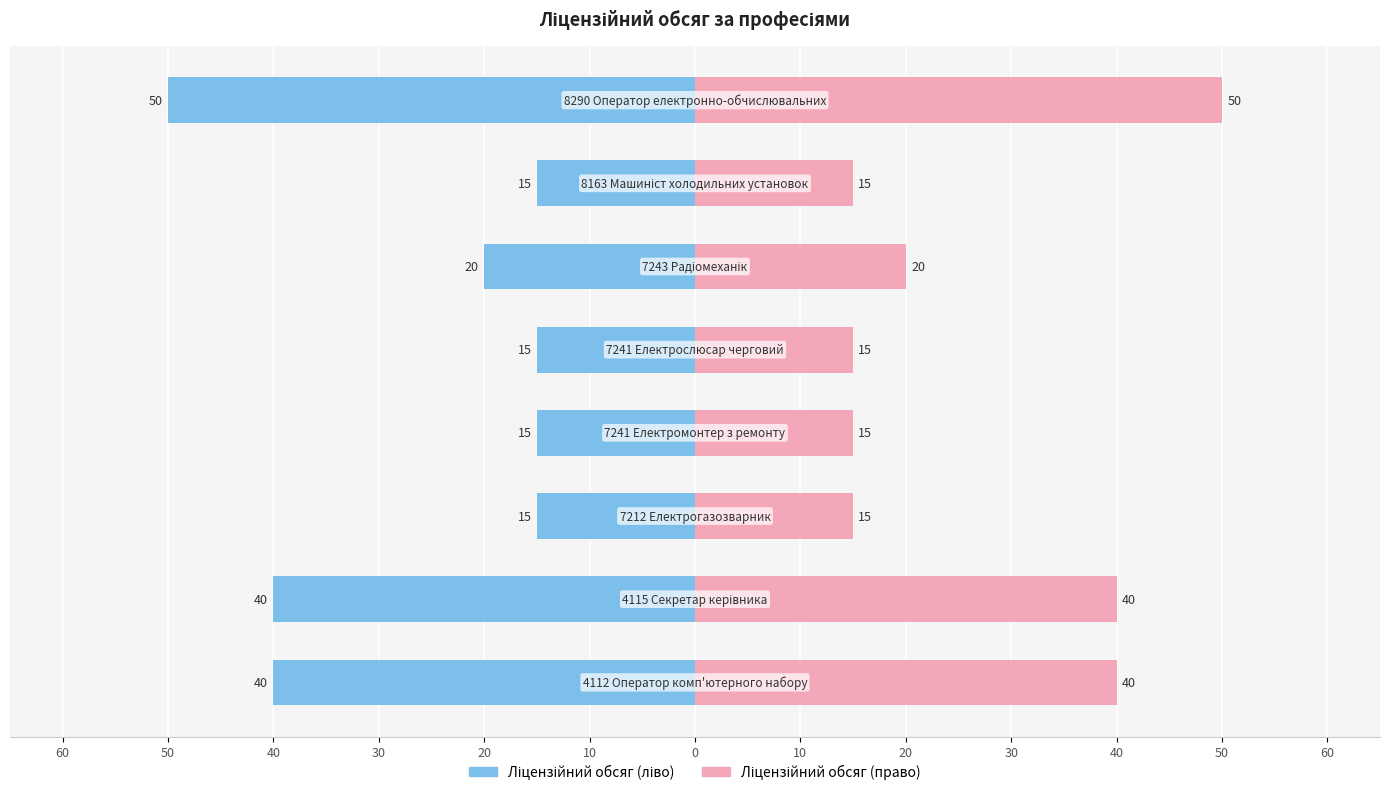

Reading left to right, extract all data points from this chart.

Ліцензійний обсяг: -40	-40	-15	-15	-15	-20	-15	-50
Ліцензійний обсяг (дзеркало): 40	40	15	15	15	20	15	50